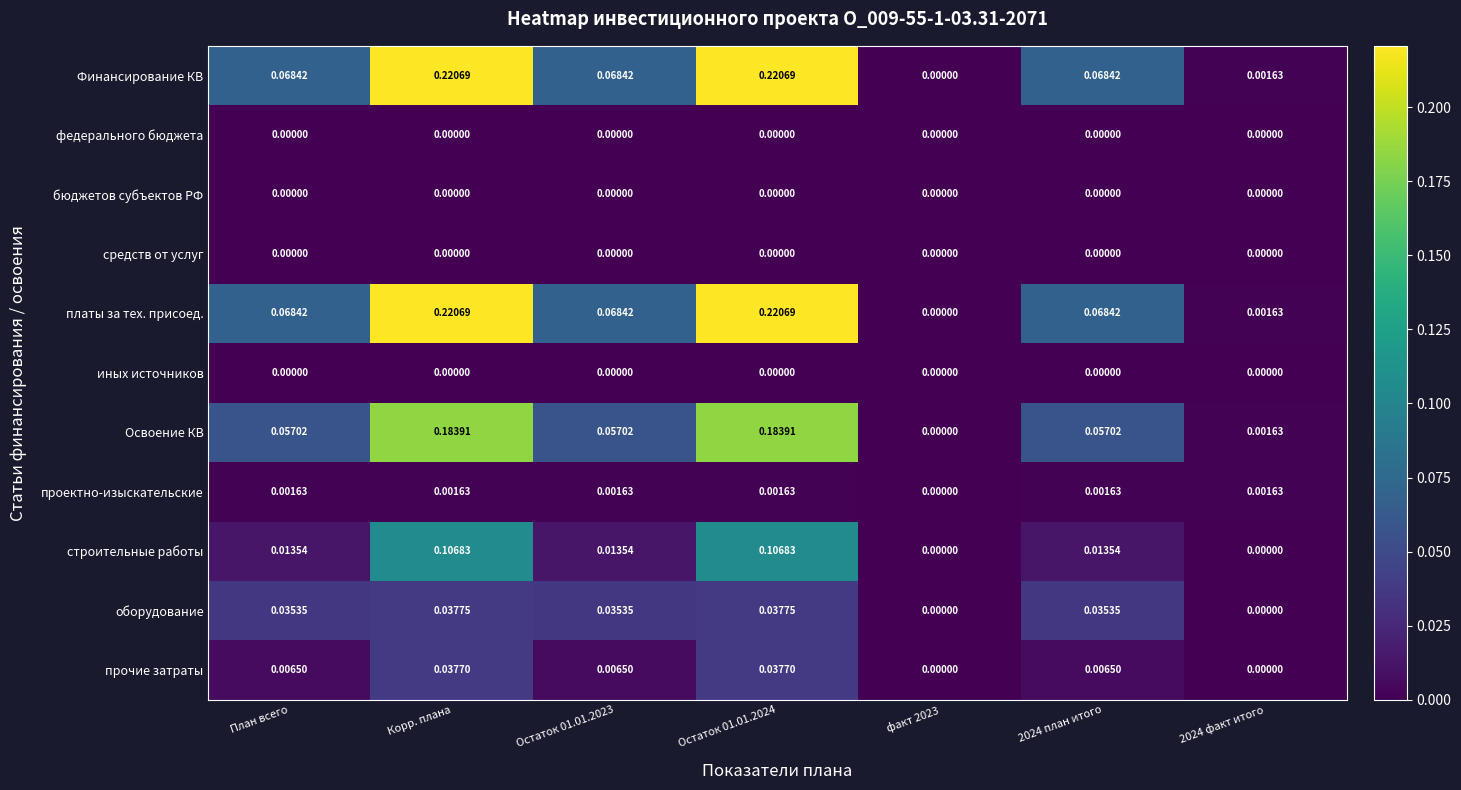

How many values in Финансирование КВ are above zero?

6